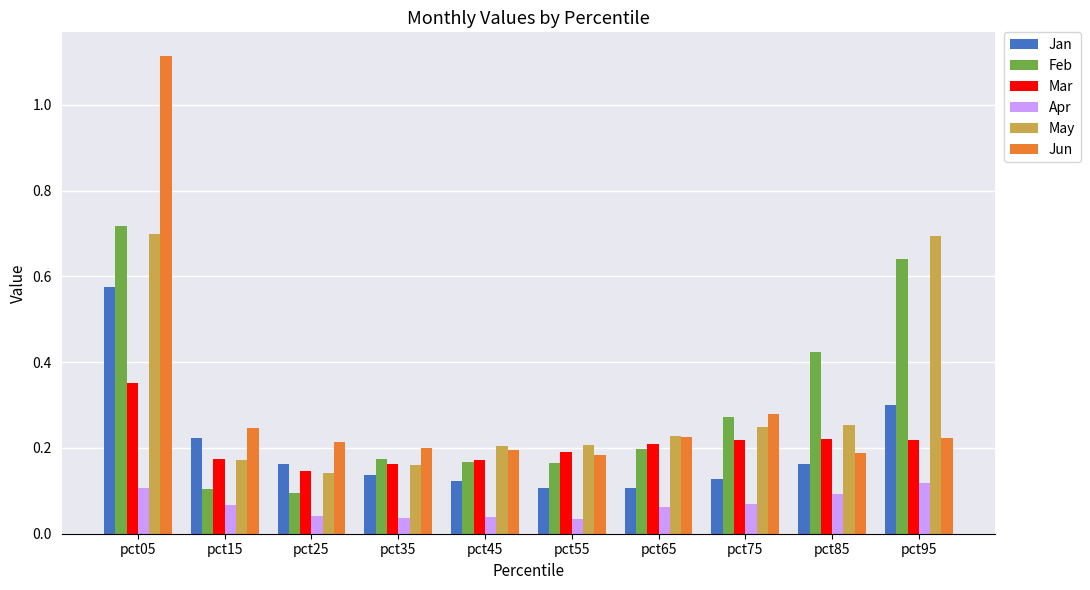

Count the Jun values in the range 0 to 1.

9